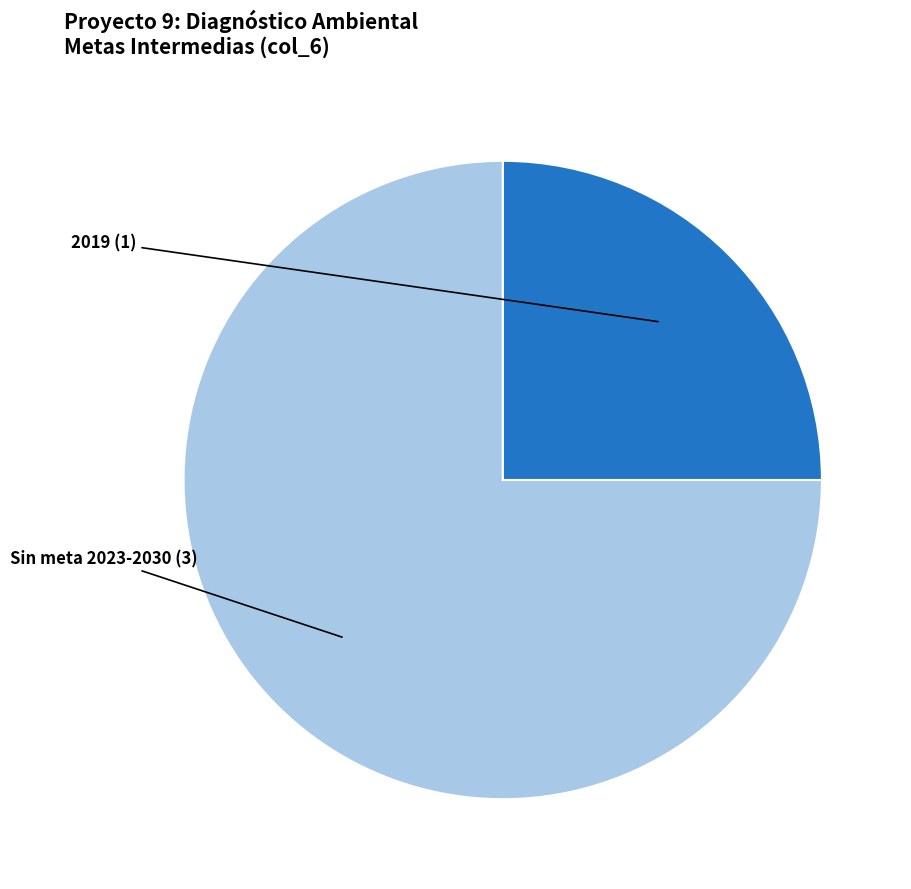

Does any single category account for the majority?

Yes